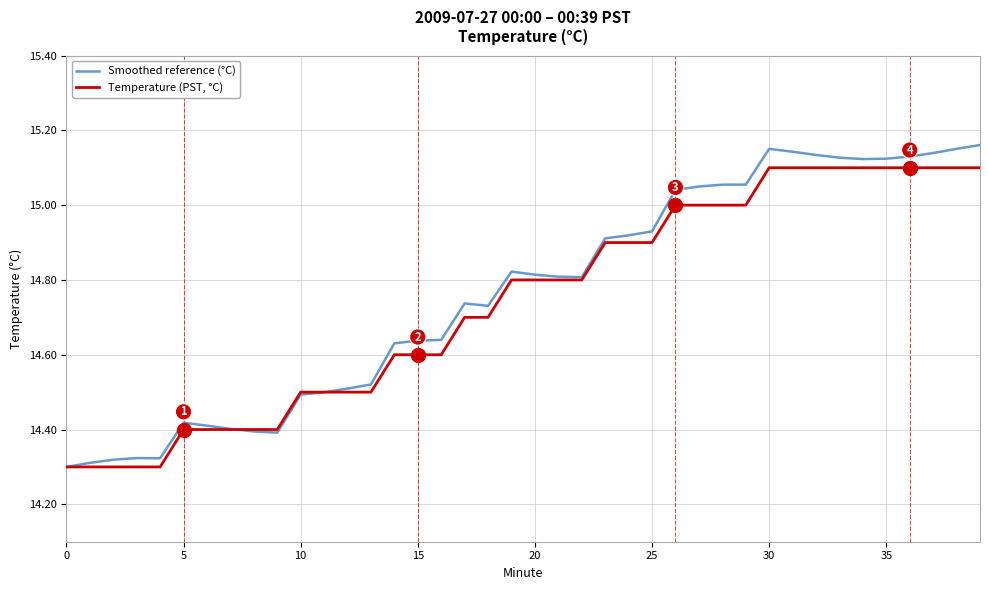

List the series in order of their overall mean, highest first.

Smoothed reference (°C), Temperature (PST, °C)